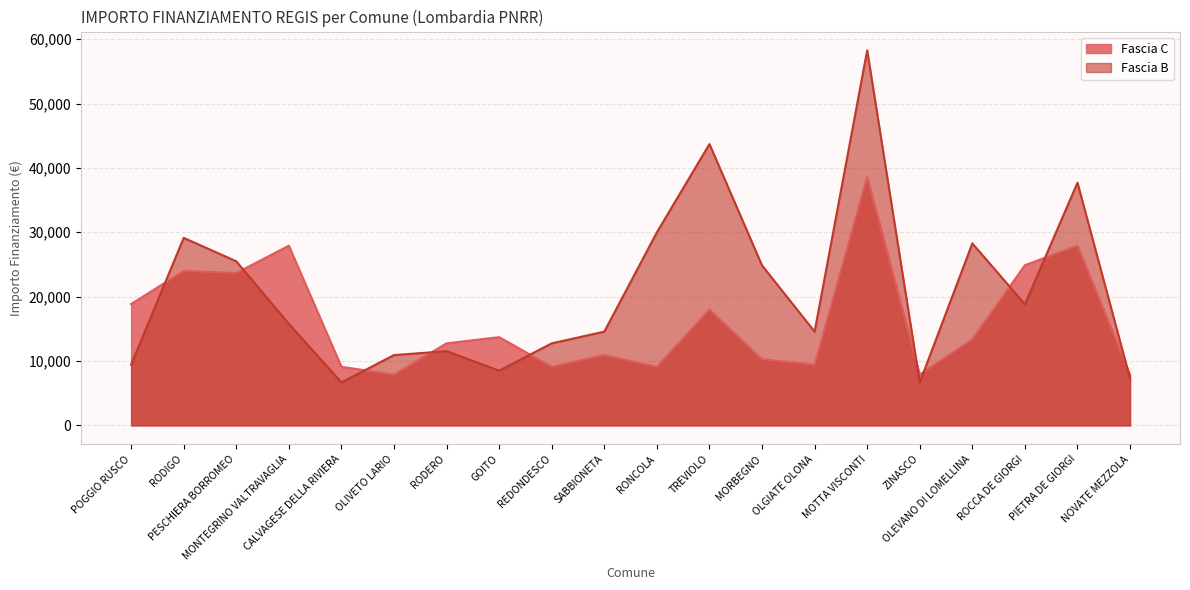

Does the chart have visible grid lines?

Yes